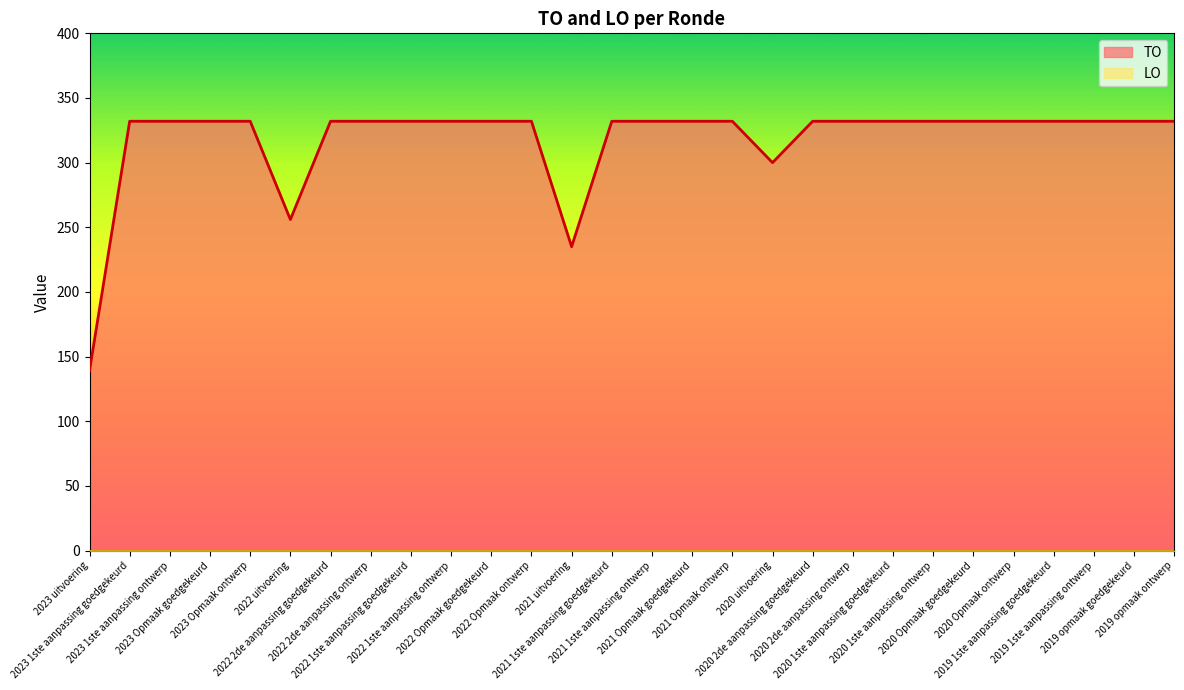

What is the label of the 13th point from the right?

2021 Opmaak goedgekeurd